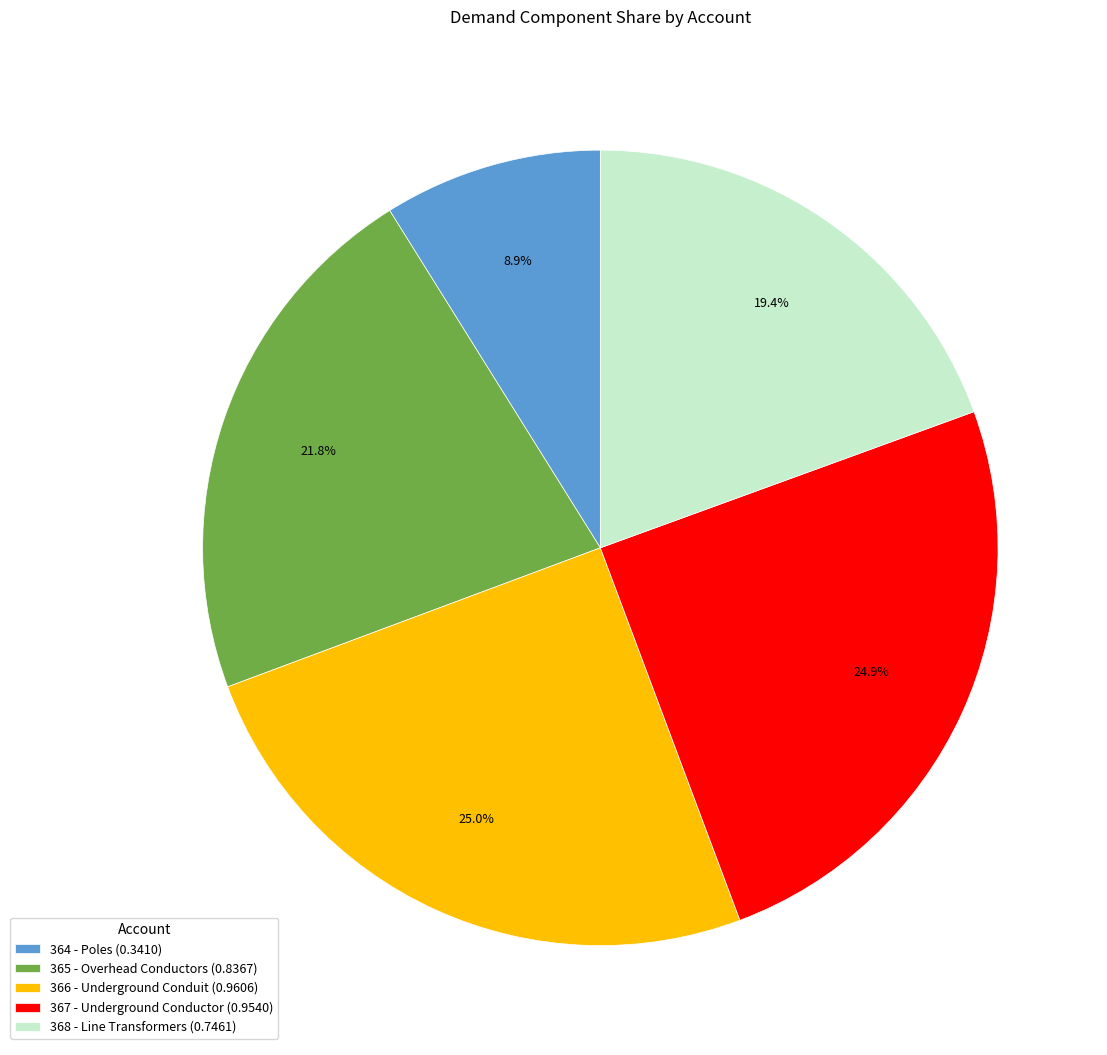

Combined, do 367 - Underground Conductor and 365 - Overhead Conductors account for over 50%?

No